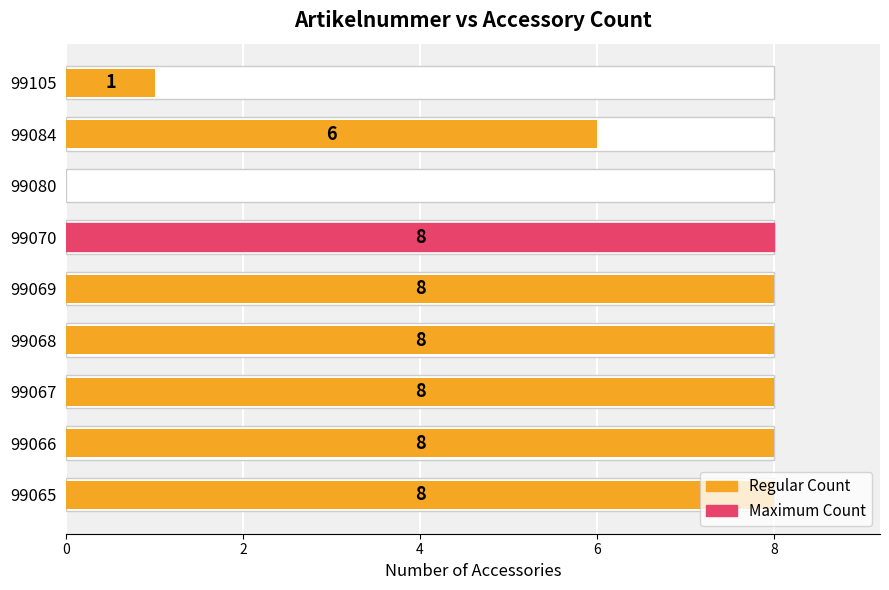

How many values are above zero?

8